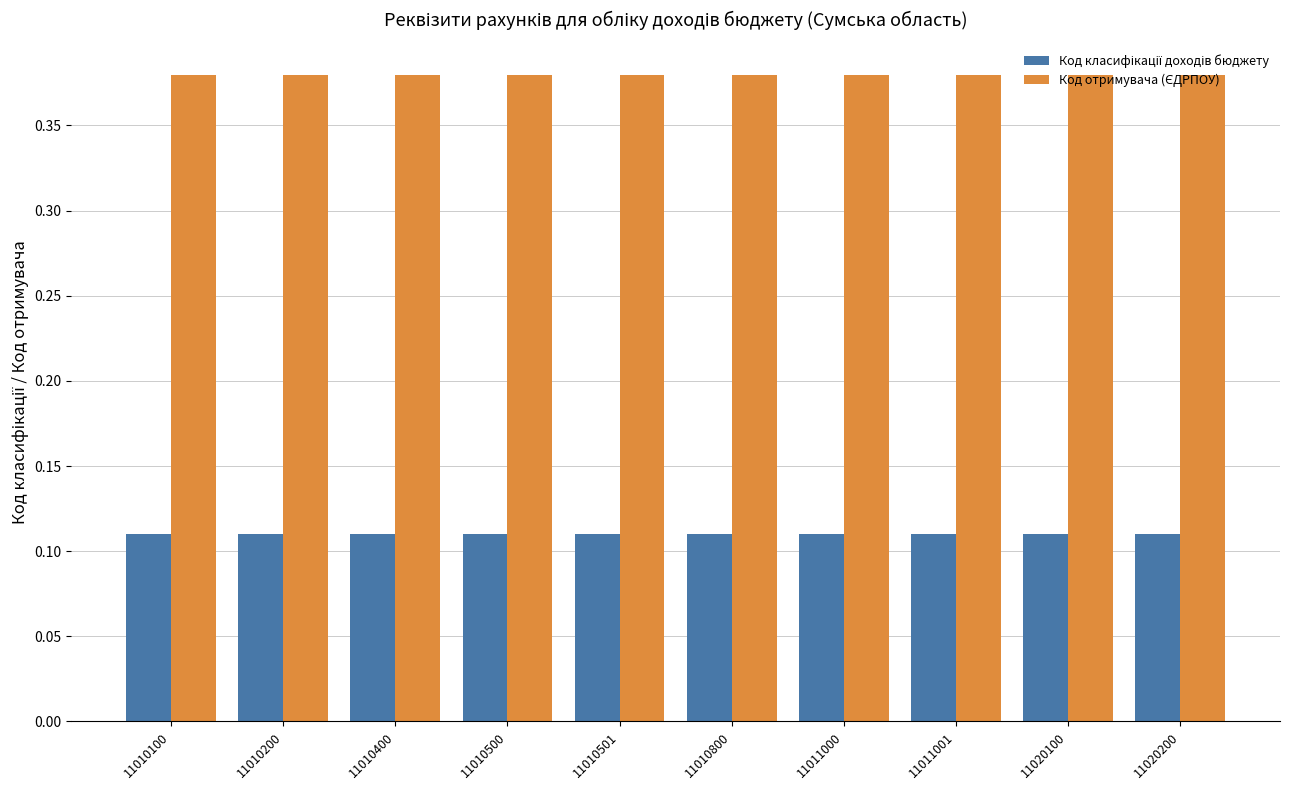

At how many categories does at least one series exceed 0?

10